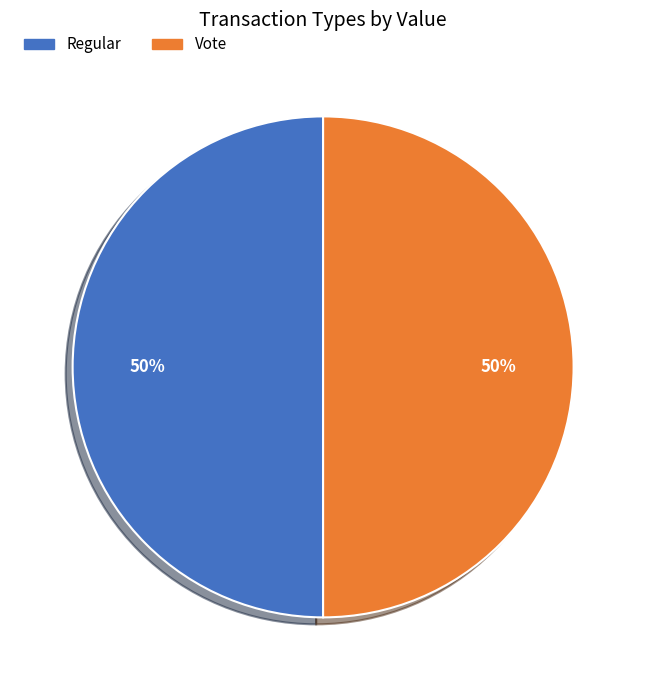

Combined, do Vote and Regular account for over 50%?

Yes